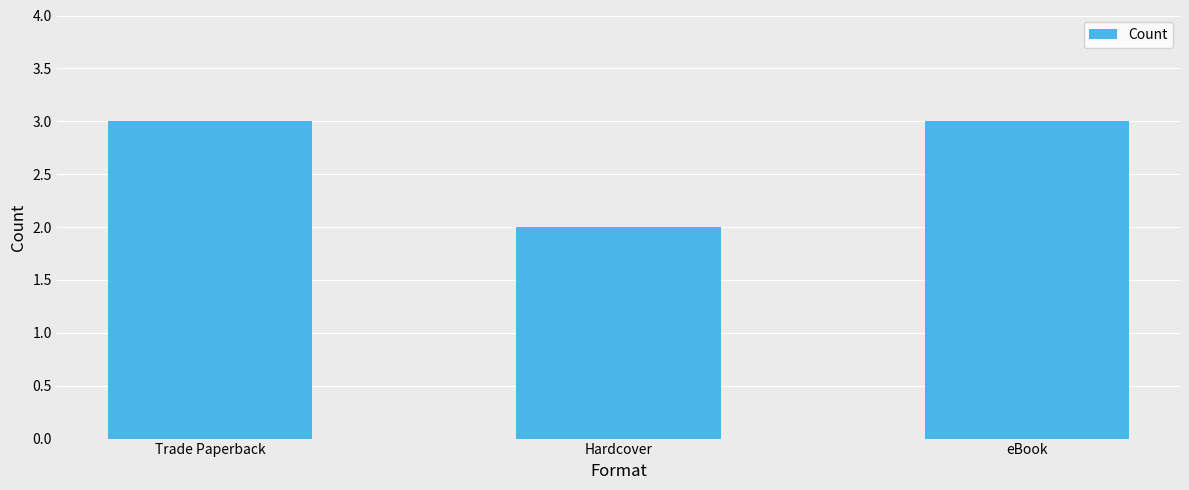

What is the value of the 1st bar from the left?

3